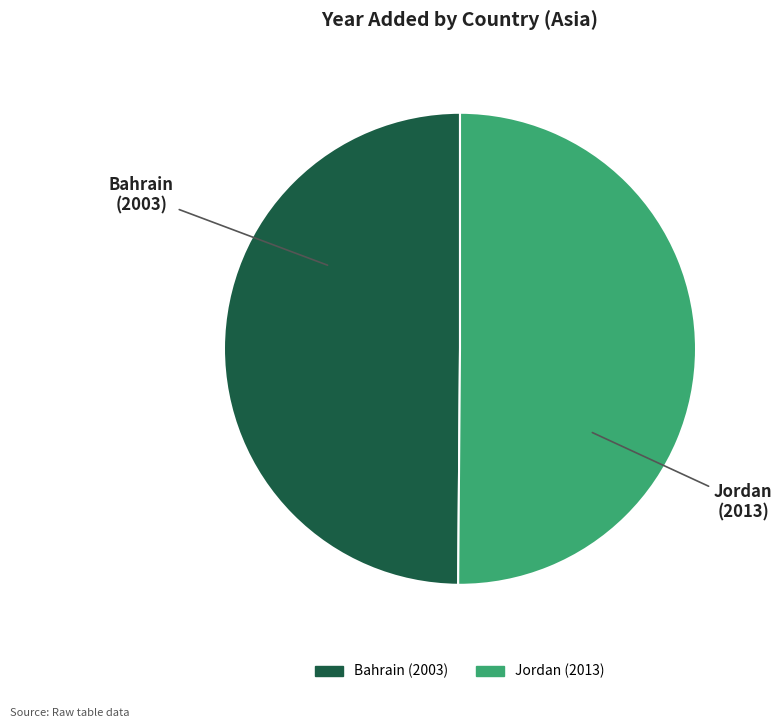

Combined, do Jordan and Bahrain account for over 50%?

Yes